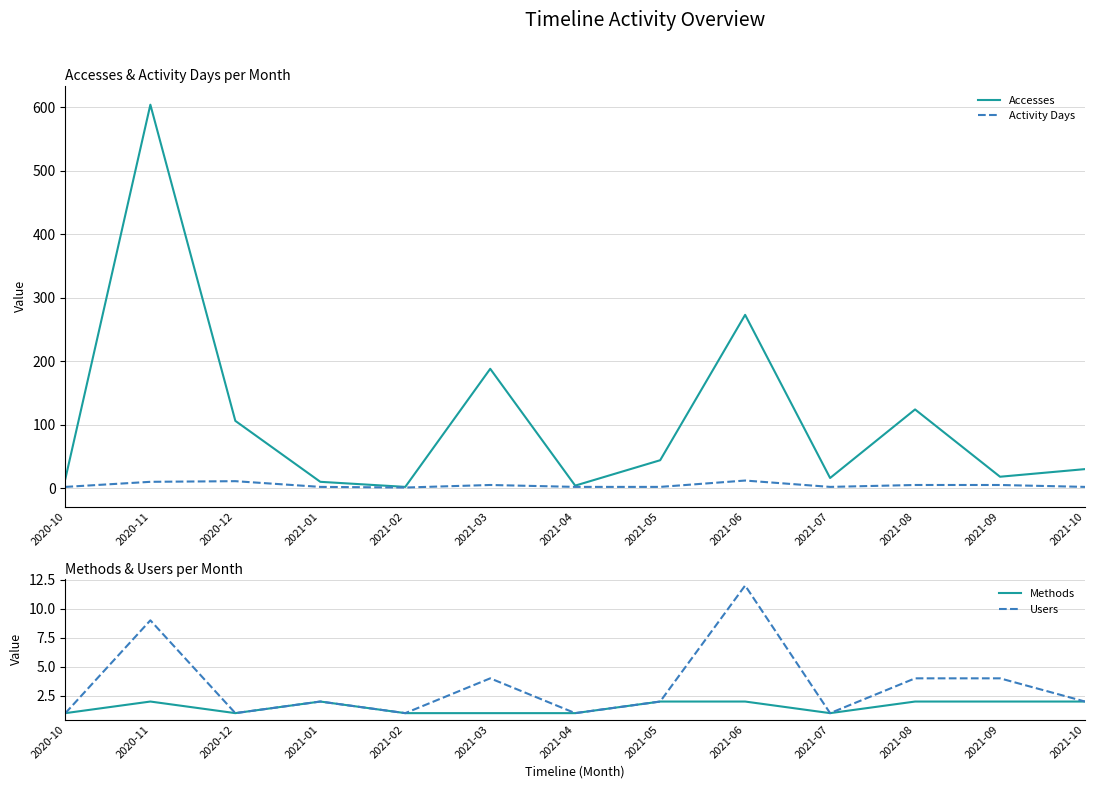

Reading left to right, what are all the values shown in this chart?

Accesses: 15	604	106	10	2	188	4	44	273	16	124	18	30
Activity Days: 2	10	11	2	1	5	2	2	12	2	5	5	2
Methods: 1	2	1	2	1	1	1	2	2	1	2	2	2
Users: 1	9	1	2	1	4	1	2	12	1	4	4	2